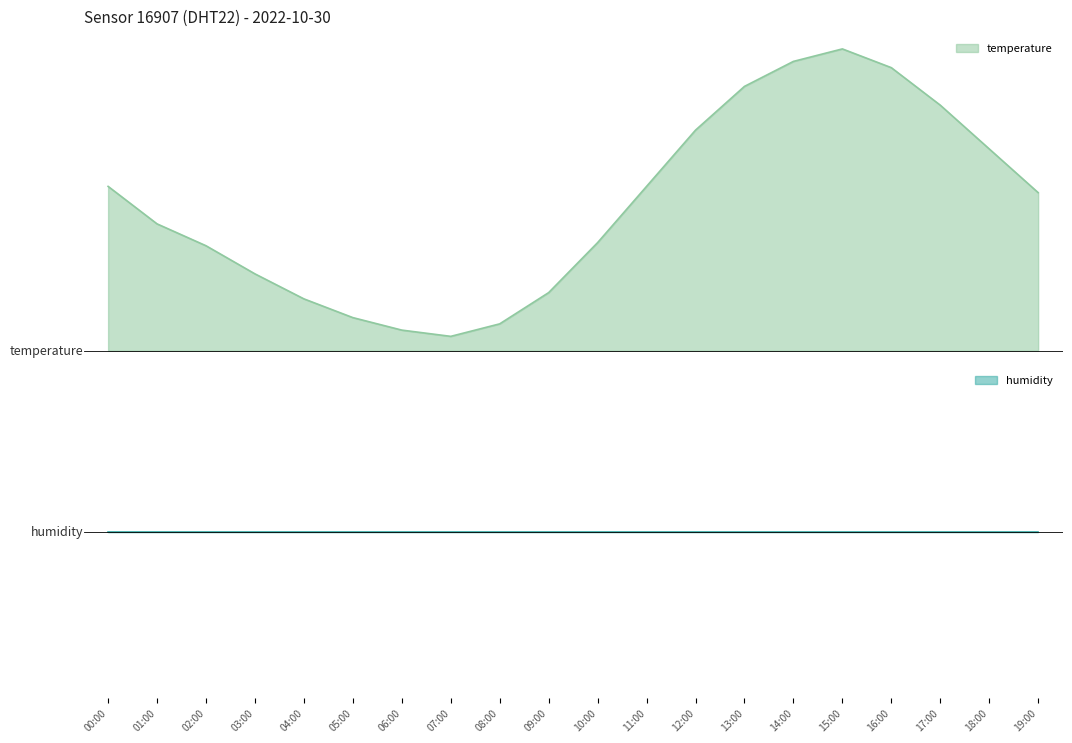

What is the difference between the maximum and second lowest values?

4.5